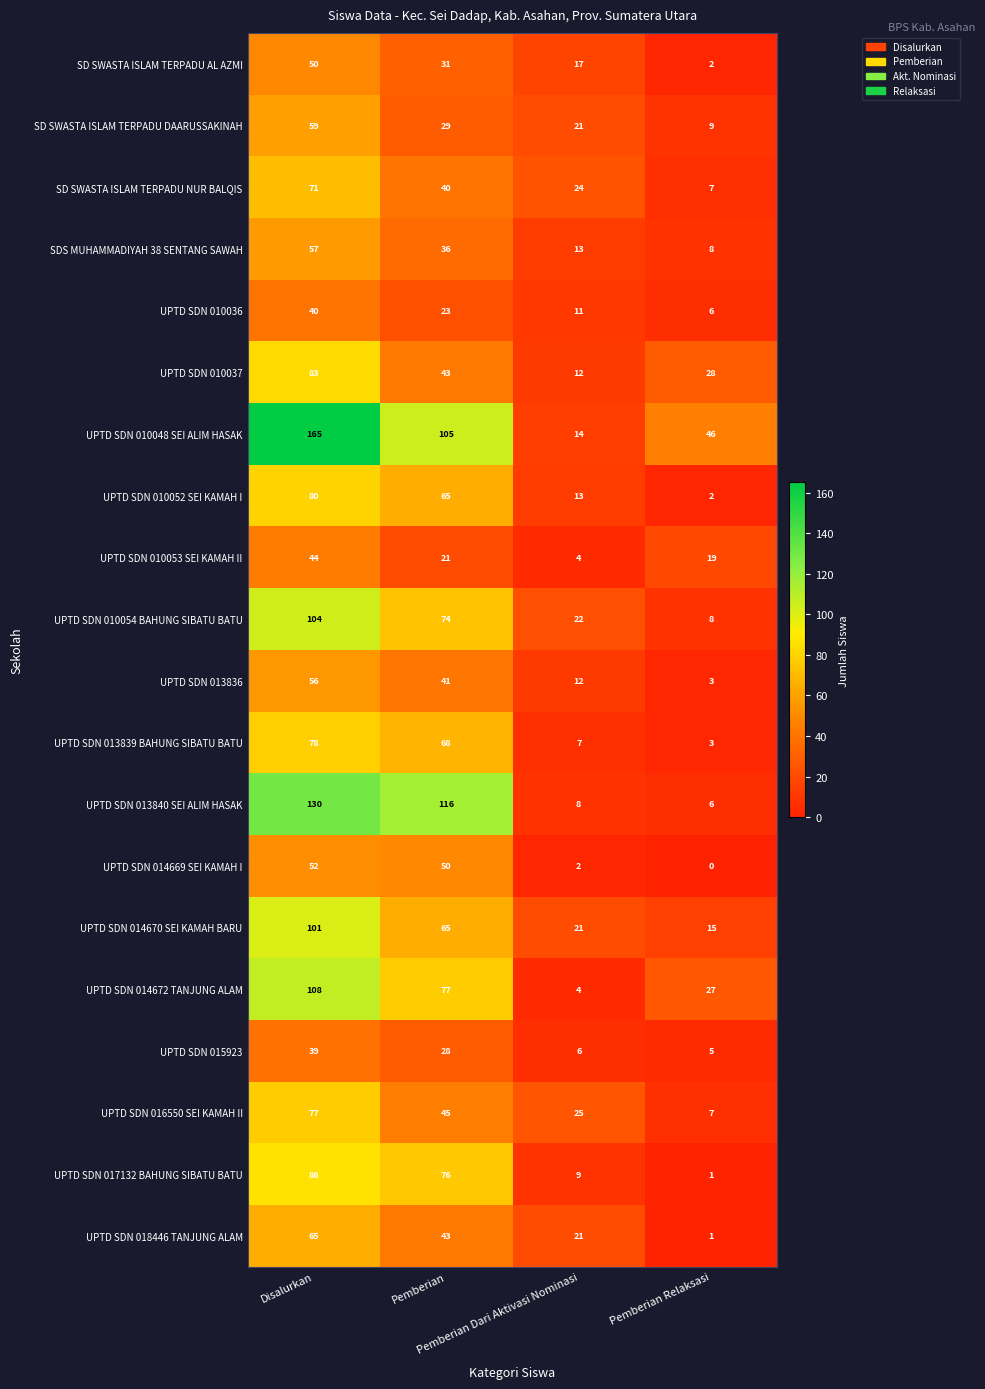

List the series in order of their peak value, highest first.

UPTD SDN 010048 SEI ALIM HASAK, UPTD SDN 013840 SEI ALIM HASAK, UPTD SDN 014672 TANJUNG ALAM, UPTD SDN 010054 BAHUNG SIBATU BATU, UPTD SDN 014670 SEI KAMAH BARU, UPTD SDN 017132 BAHUNG SIBATU BATU, UPTD SDN 010037, UPTD SDN 010052 SEI KAMAH I, UPTD SDN 013839 BAHUNG SIBATU BATU, UPTD SDN 016550 SEI KAMAH II, SD SWASTA ISLAM TERPADU NUR BALQIS, UPTD SDN 018446 TANJUNG ALAM, SD SWASTA ISLAM TERPADU DAARUSSAKINAH, SDS MUHAMMADIYAH 38 SENTANG SAWAH, UPTD SDN 013836, UPTD SDN 014669 SEI KAMAH I, SD SWASTA ISLAM TERPADU AL AZMI, UPTD SDN 010053 SEI KAMAH II, UPTD SDN 010036, UPTD SDN 015923